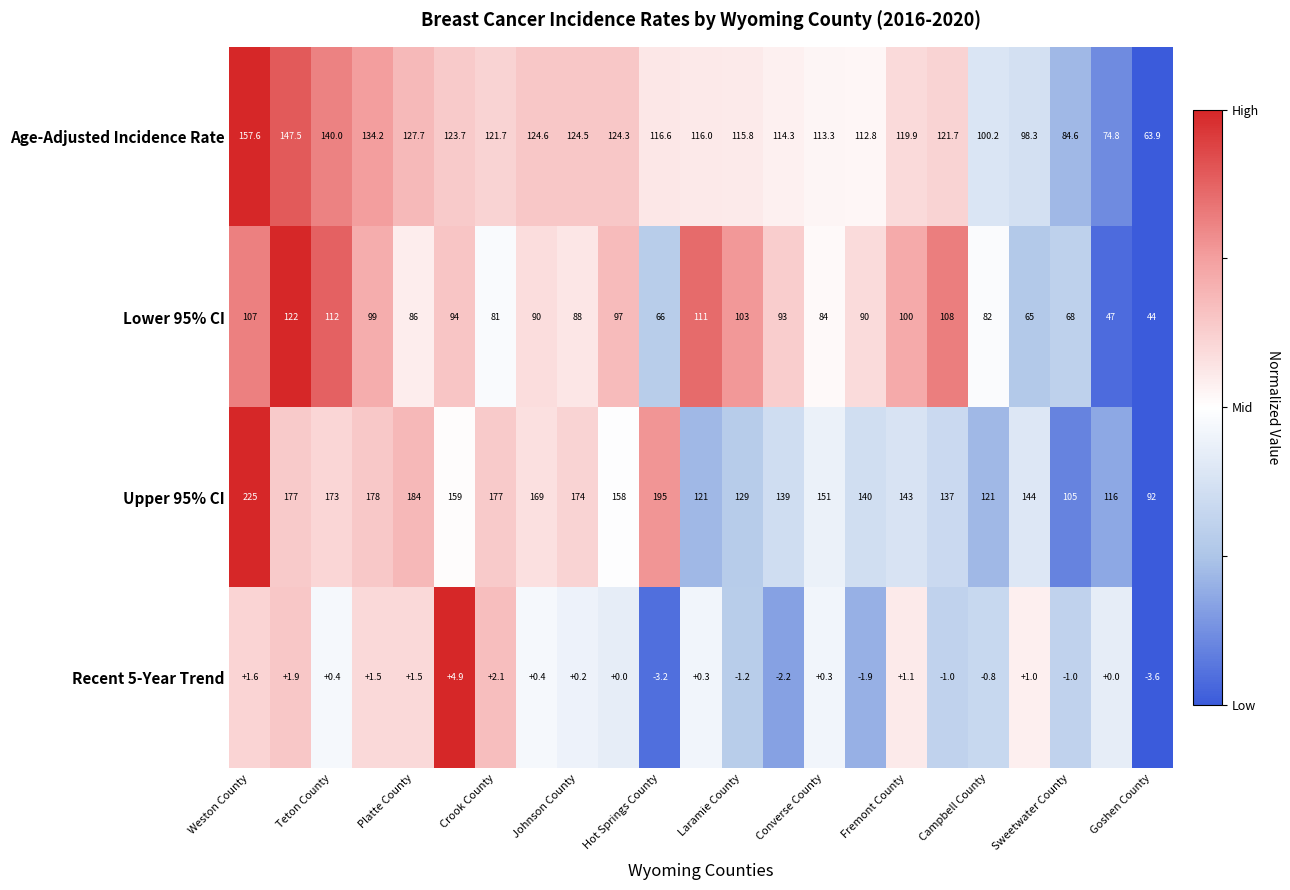

List the series in order of their overall mean, lowest first.

Recent 5-Year Trend, Lower 95% CI, Age-Adjusted Incidence Rate, Upper 95% CI